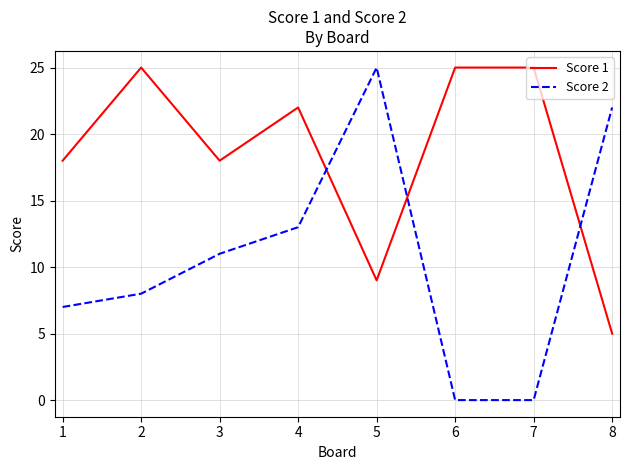

True or false: Score 1 and Score 2 cross at least once.

True